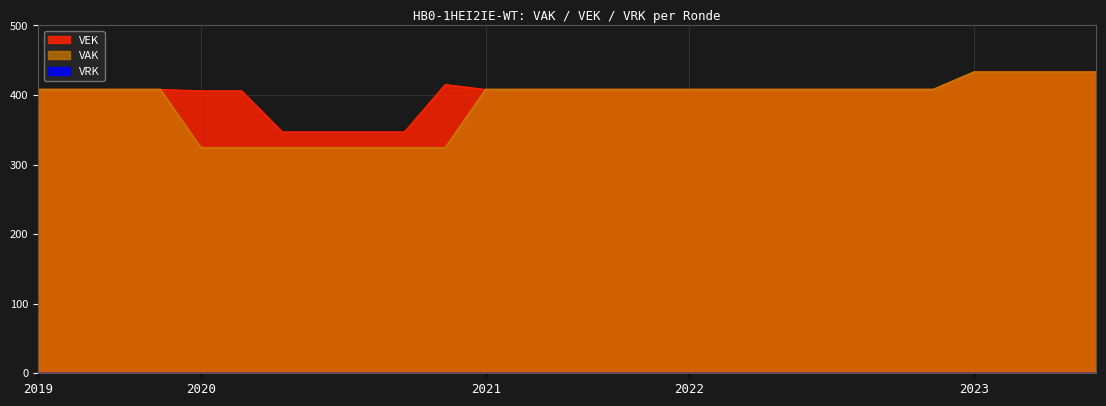

The value of VAK at 2020 2de aanpassing - goedgekeurd is 324. True or false?

True